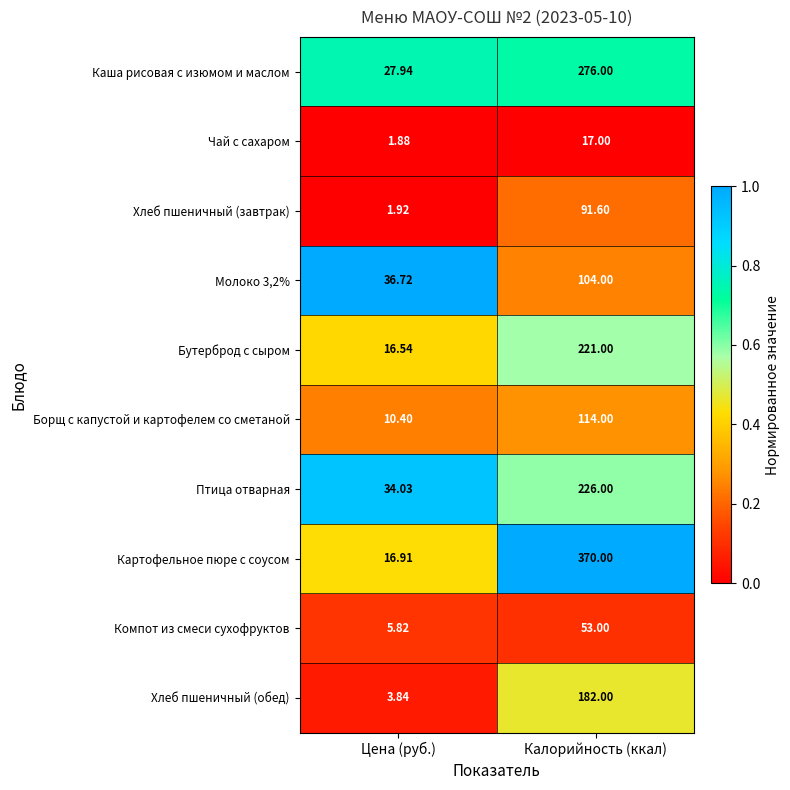

At which label is Компот из смеси сухофруктов closest to 29?

Цена (руб.)